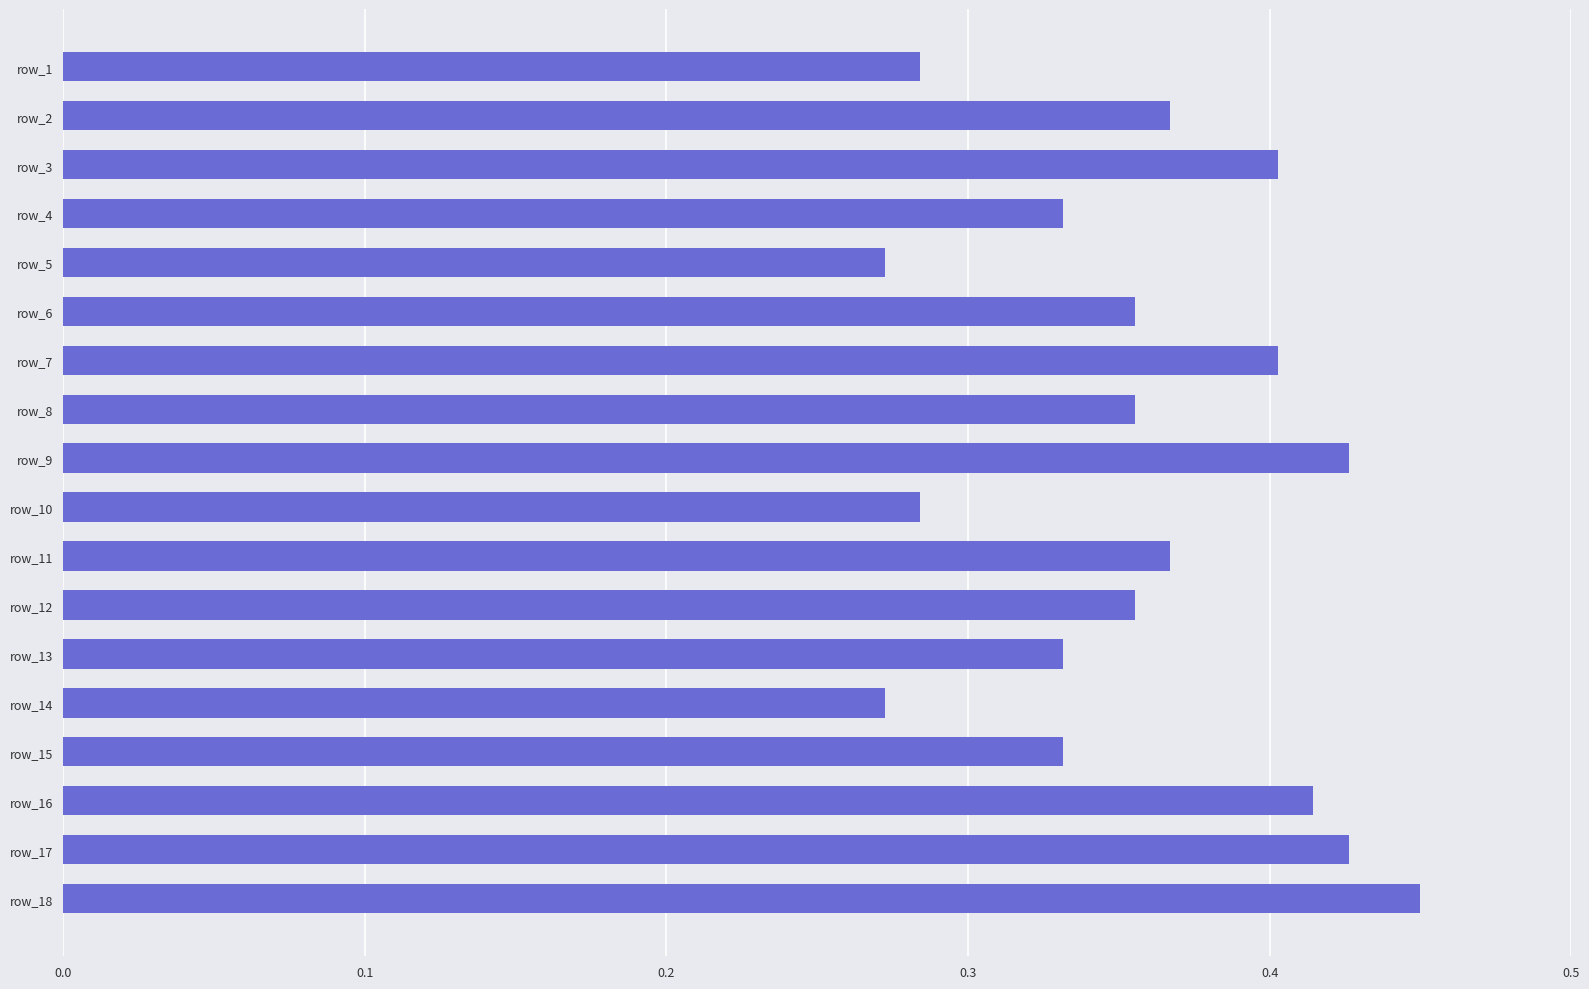

True or false: the data shows 0.2 at row_17.

False